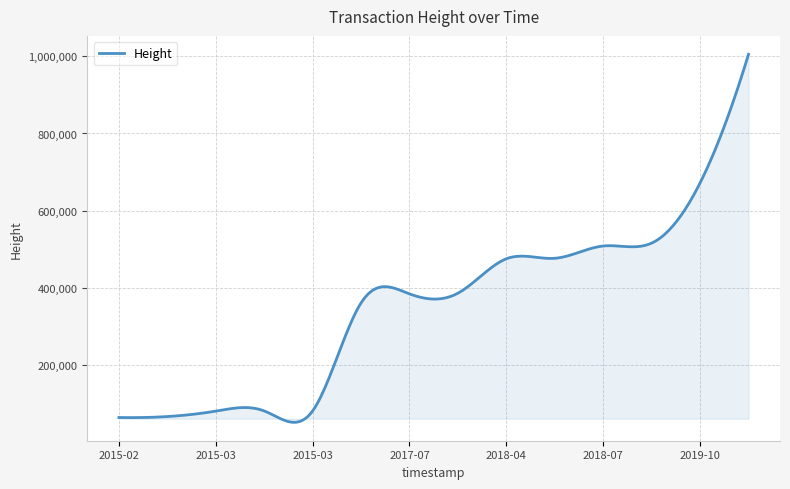

What is the average value?

352984.7